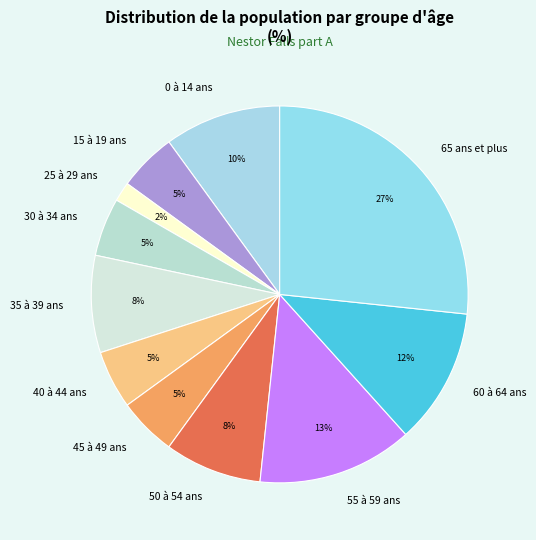

What is the ratio of the value at 45 à 49 ans to the value at 60 à 64 ans?

0.4